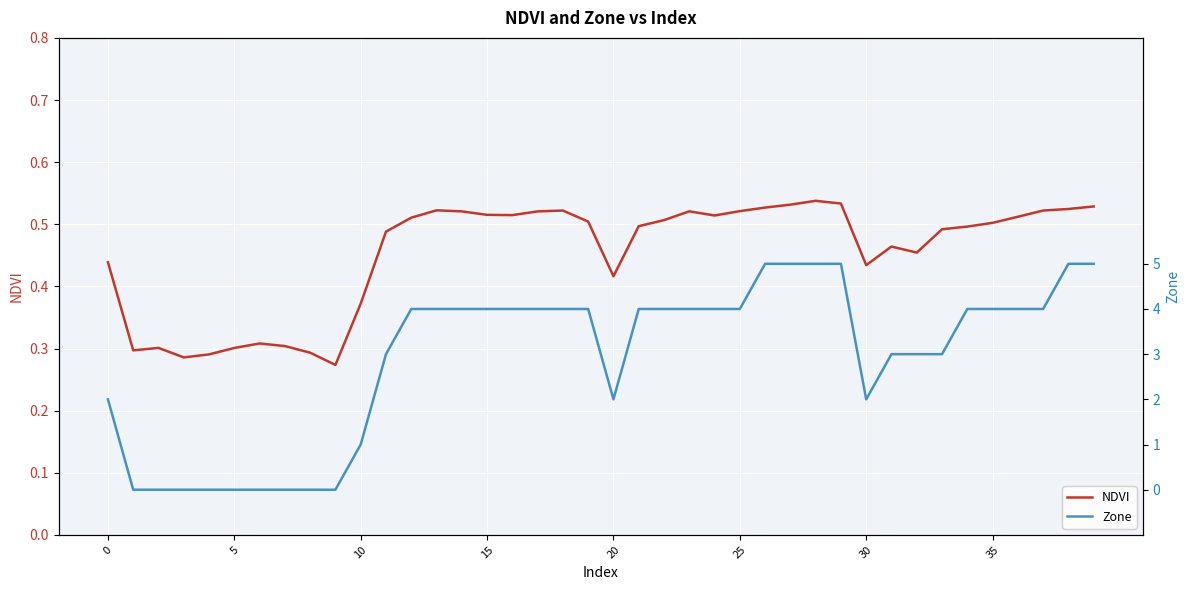

The value of NDVI at 15 is 0.7. True or false?

False